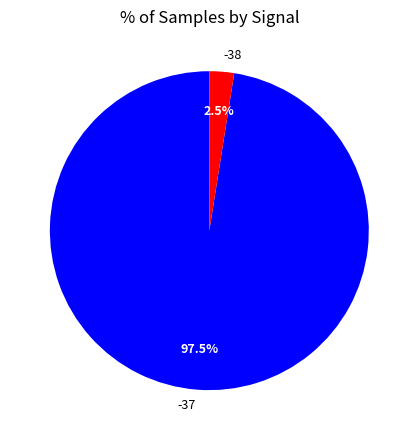

What is the smallest slice in the pie chart?

-38